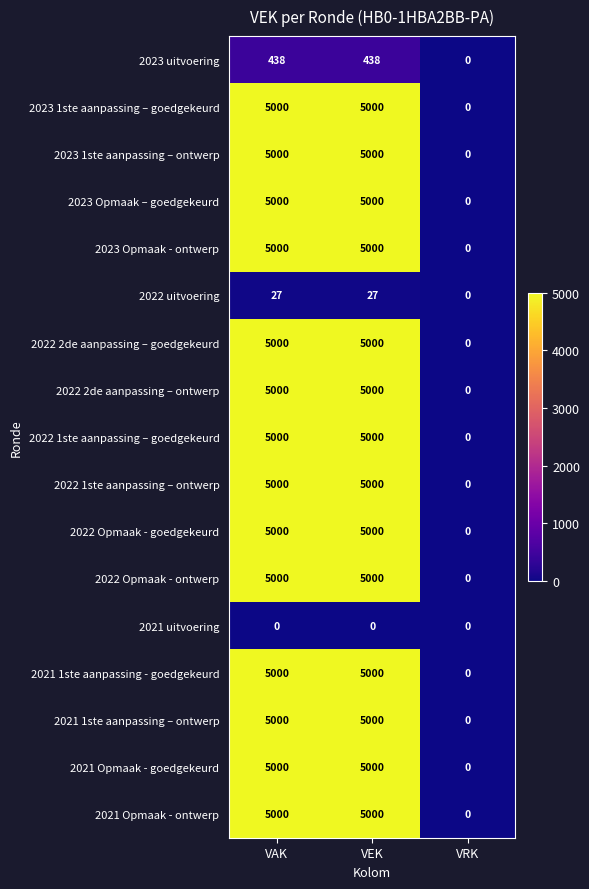

The value of 2022 2de aanpassing – goedgekeurd at VAK is 2547. True or false?

False